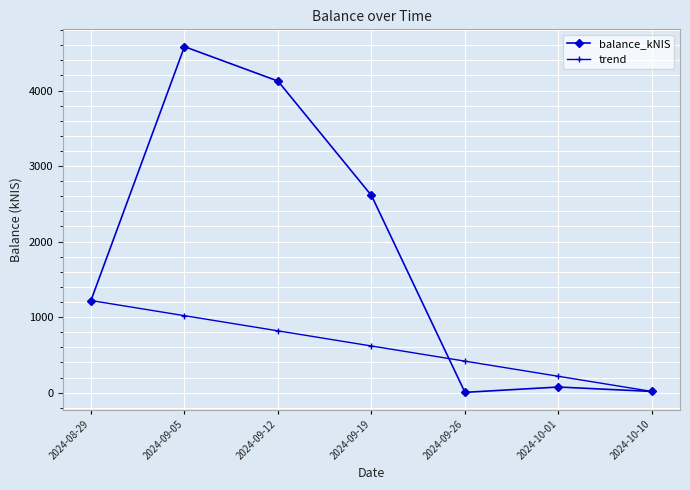

Is the value of balance_kNIS at 2024-09-19 greater than the value of trend at 2024-09-05?

Yes